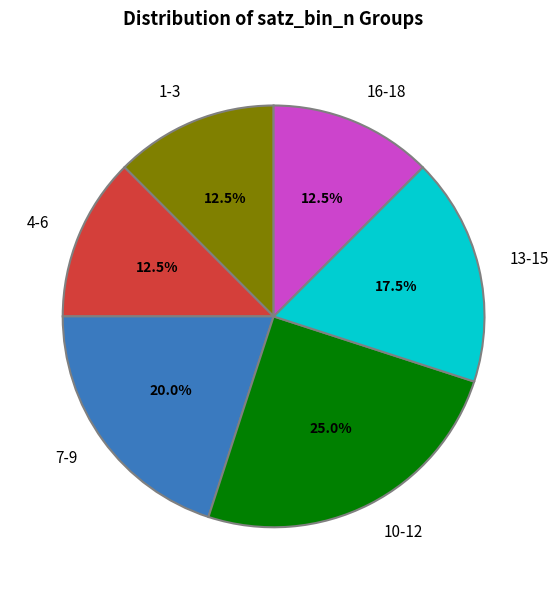

What is the largest slice in the pie chart?

10-12